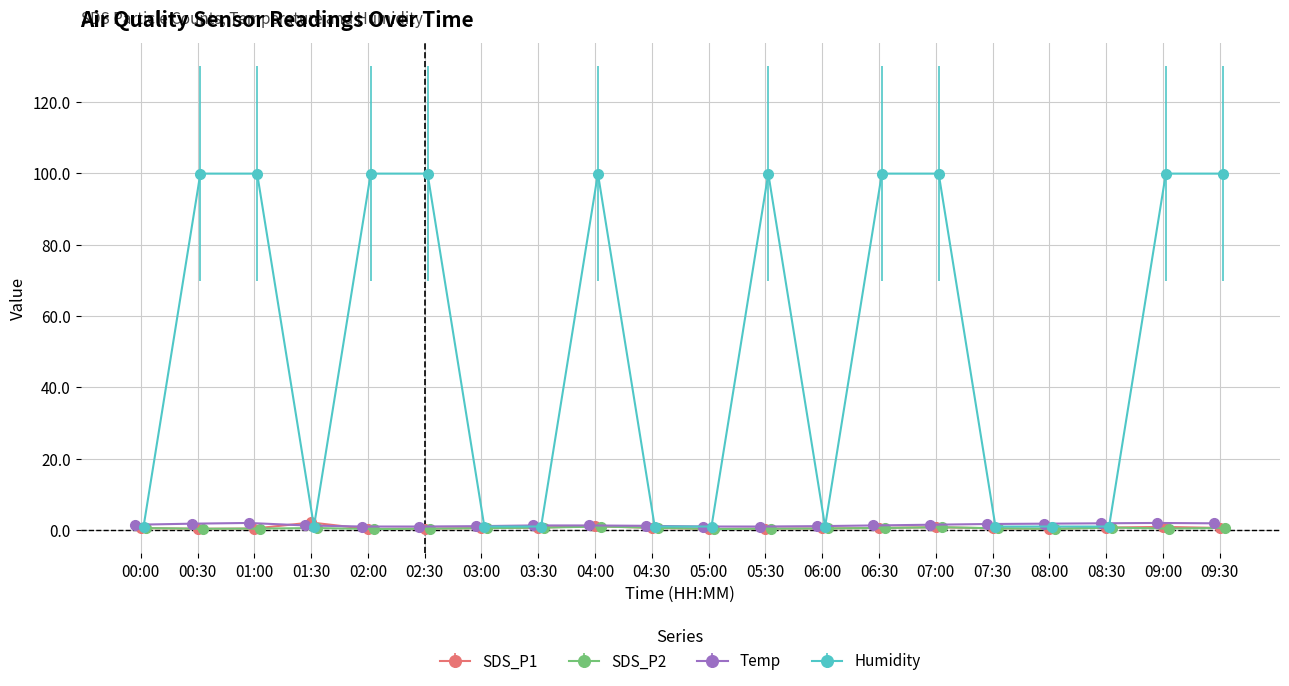

Does the chart display data point markers on the line(s)?

Yes